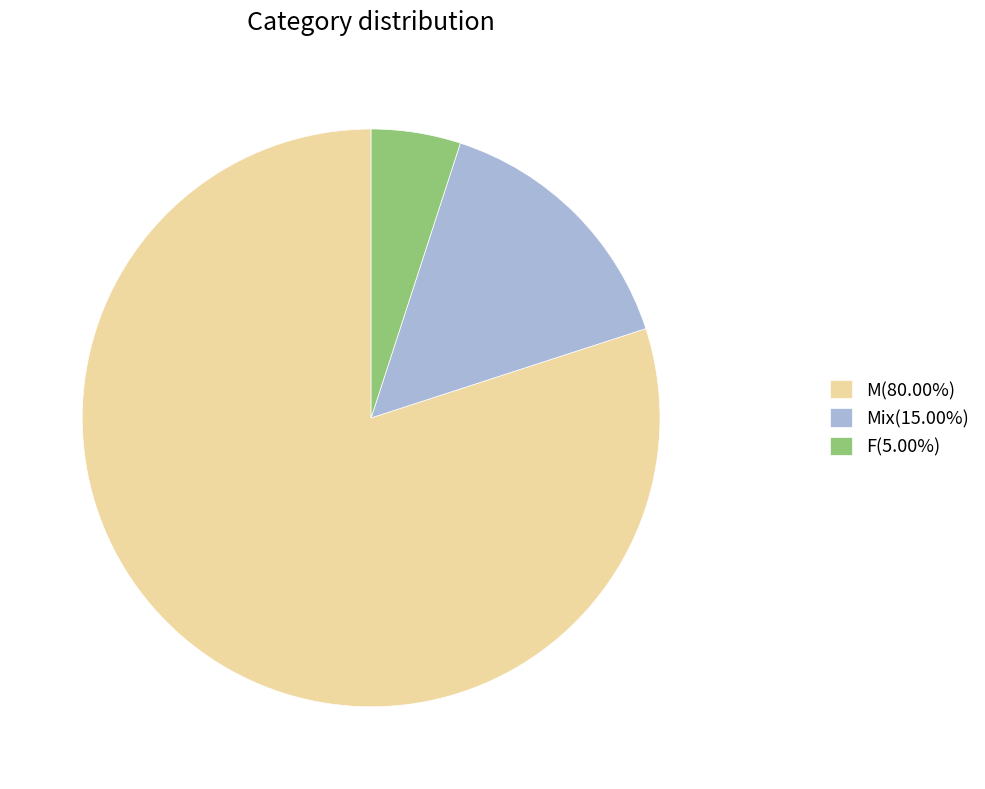

Do Mix(15.00%) and M(80.00%) together represent more than half of the pie?

Yes